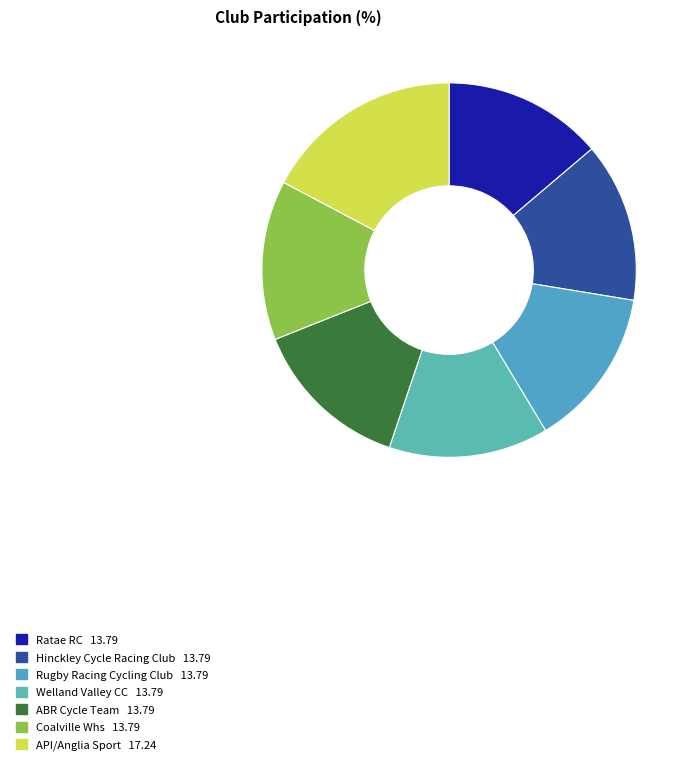

Count the number of slices in the pie.

7